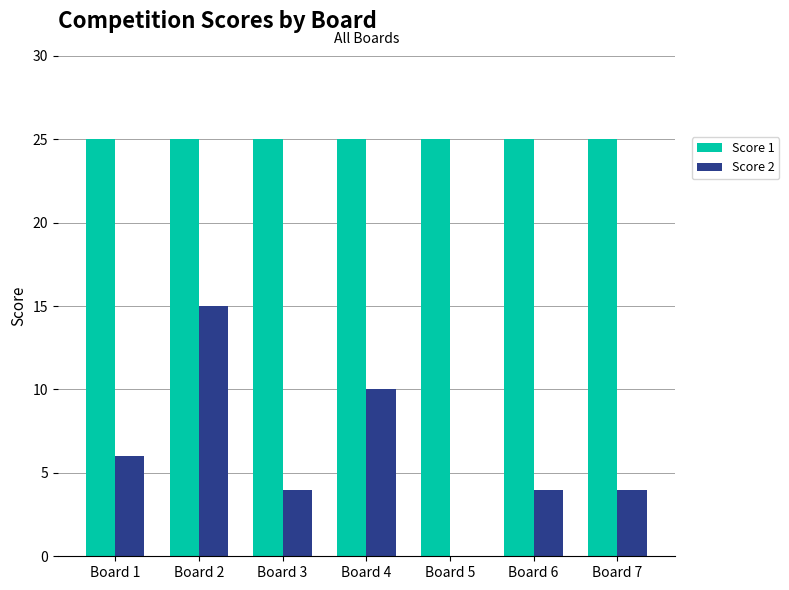

What value does the Score 1 series have at Board 7?

25